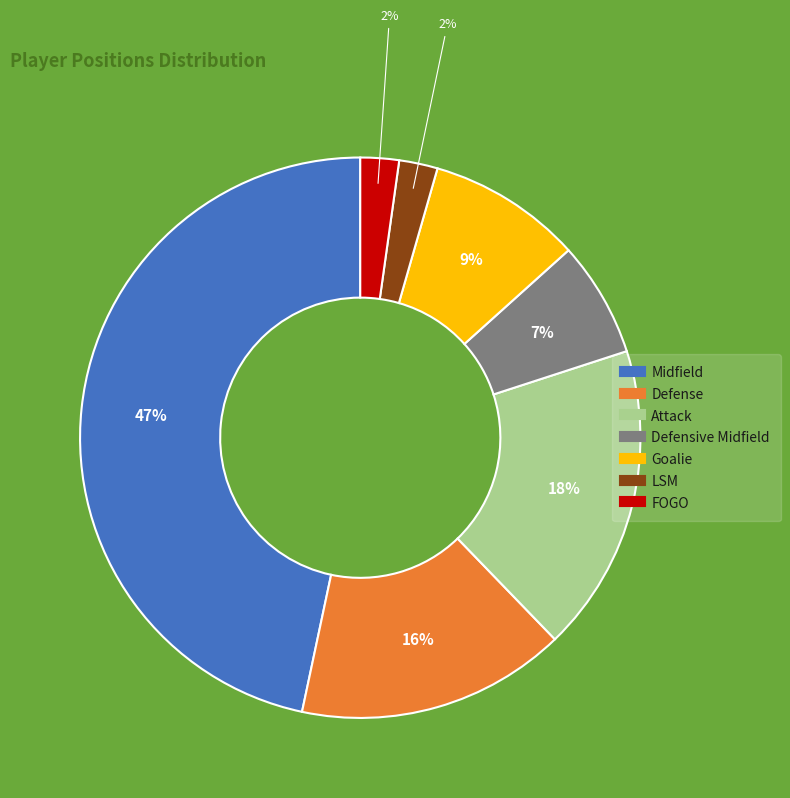

Does any single category account for the majority?

No